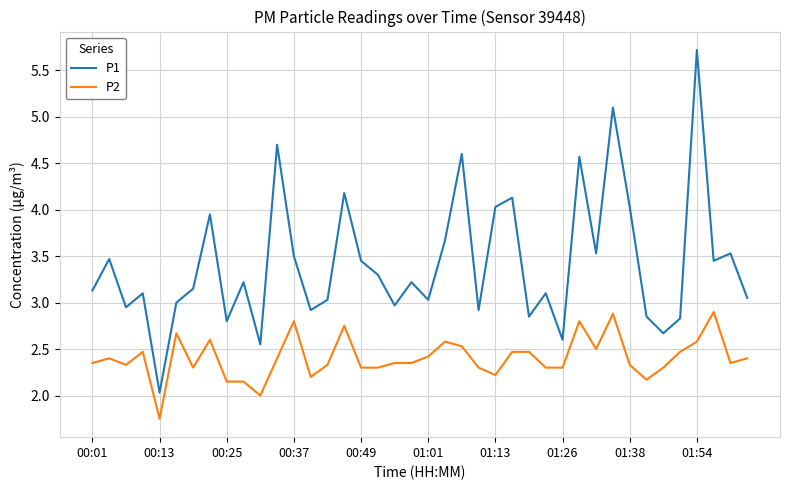

List the series in order of their peak value, highest first.

P1, P2